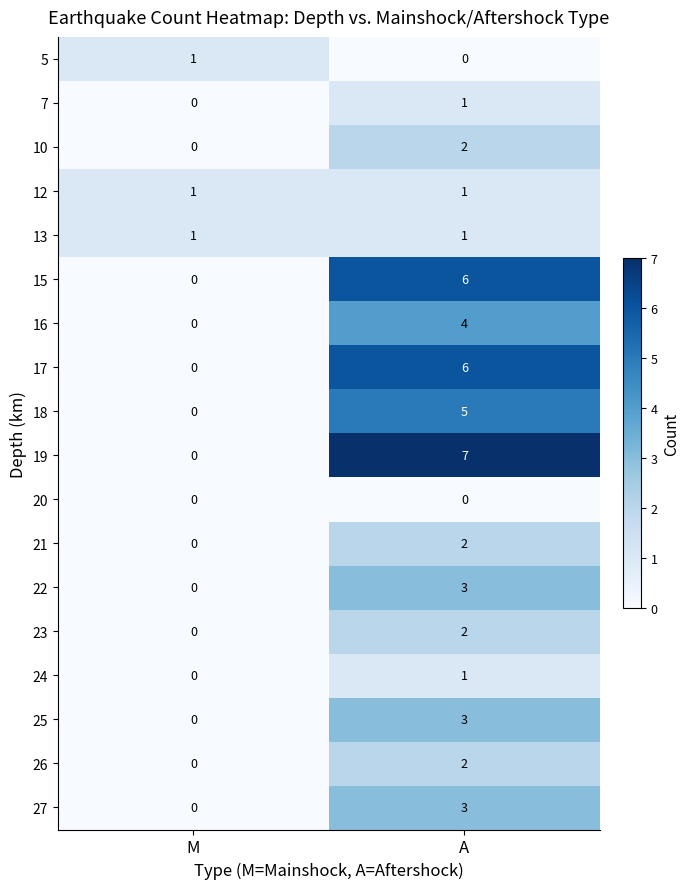

At which category does the chart reach its peak across all series?

A